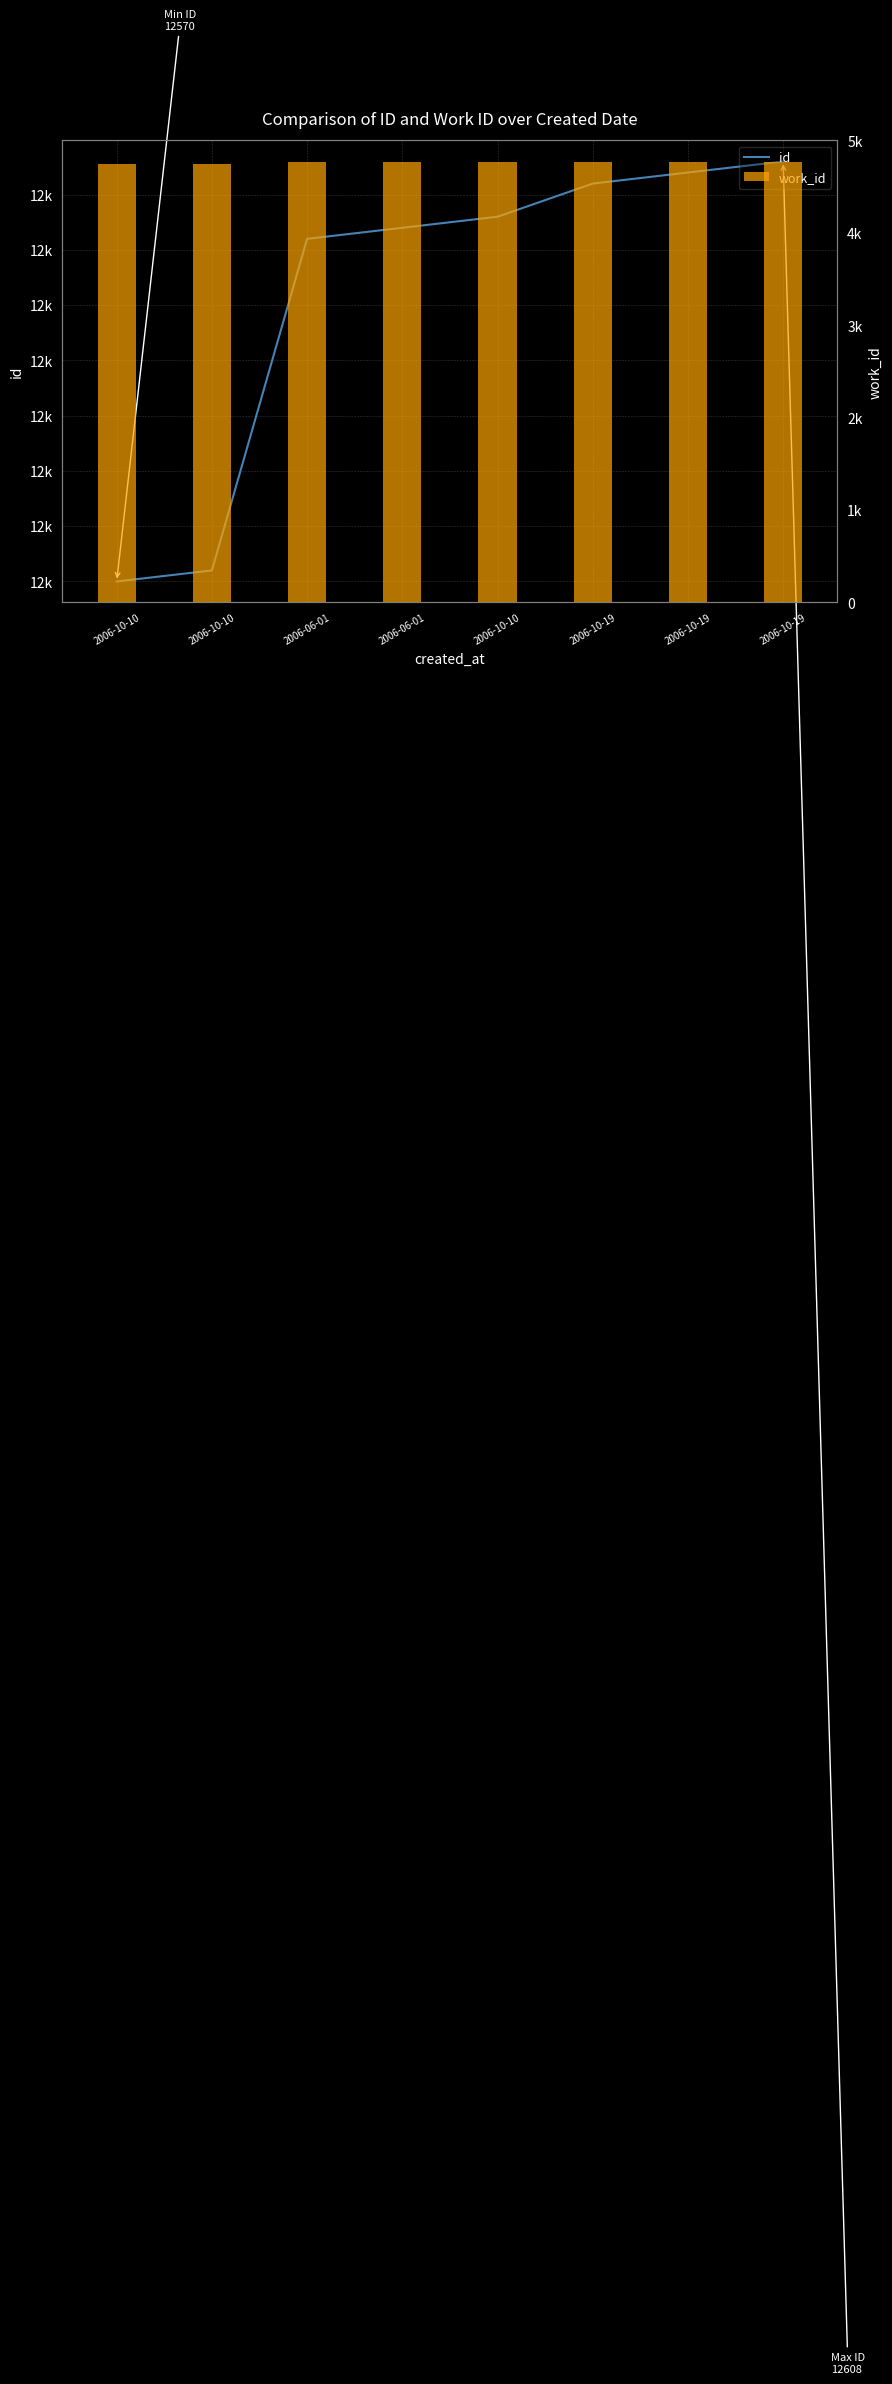

Are the bars grouped side by side (vs. stacked)?

Yes